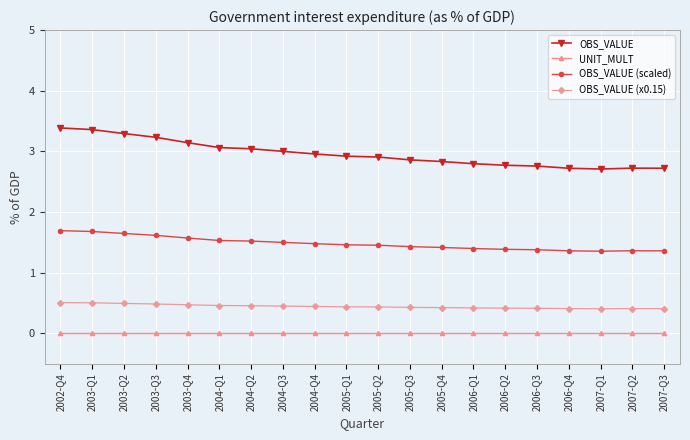

What is the label of the 12th point from the right?

2004-Q4